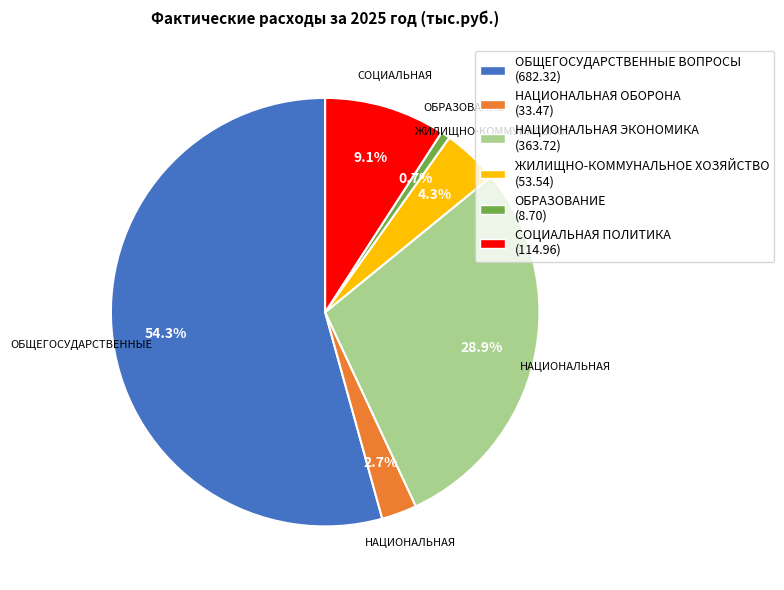

Approximately how many times larger is the value at ЖИЛИЩНО-КОММУНАЛЬНОЕ ХОЗЯЙСТВО (53.54) compared to СОЦИАЛЬНАЯ ПОЛИТИКА (114.96)?

0.5